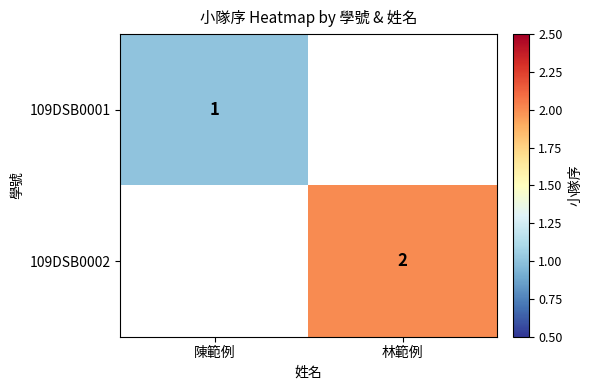

Is it true that 109DSB0002 equals 2 at 林範例?

True